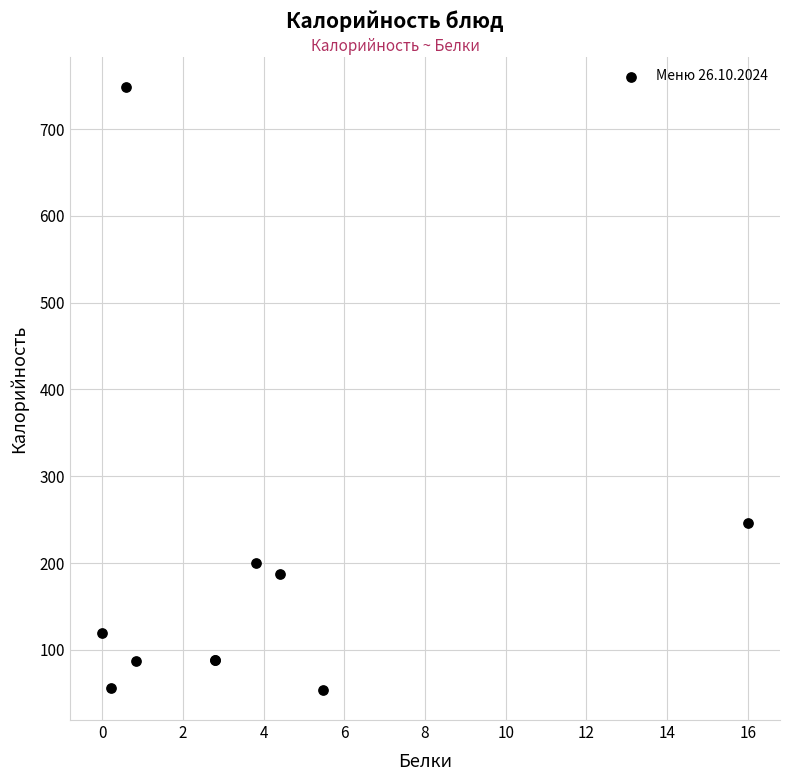

What Y value in the scatter plot is closest to 401?

246.0